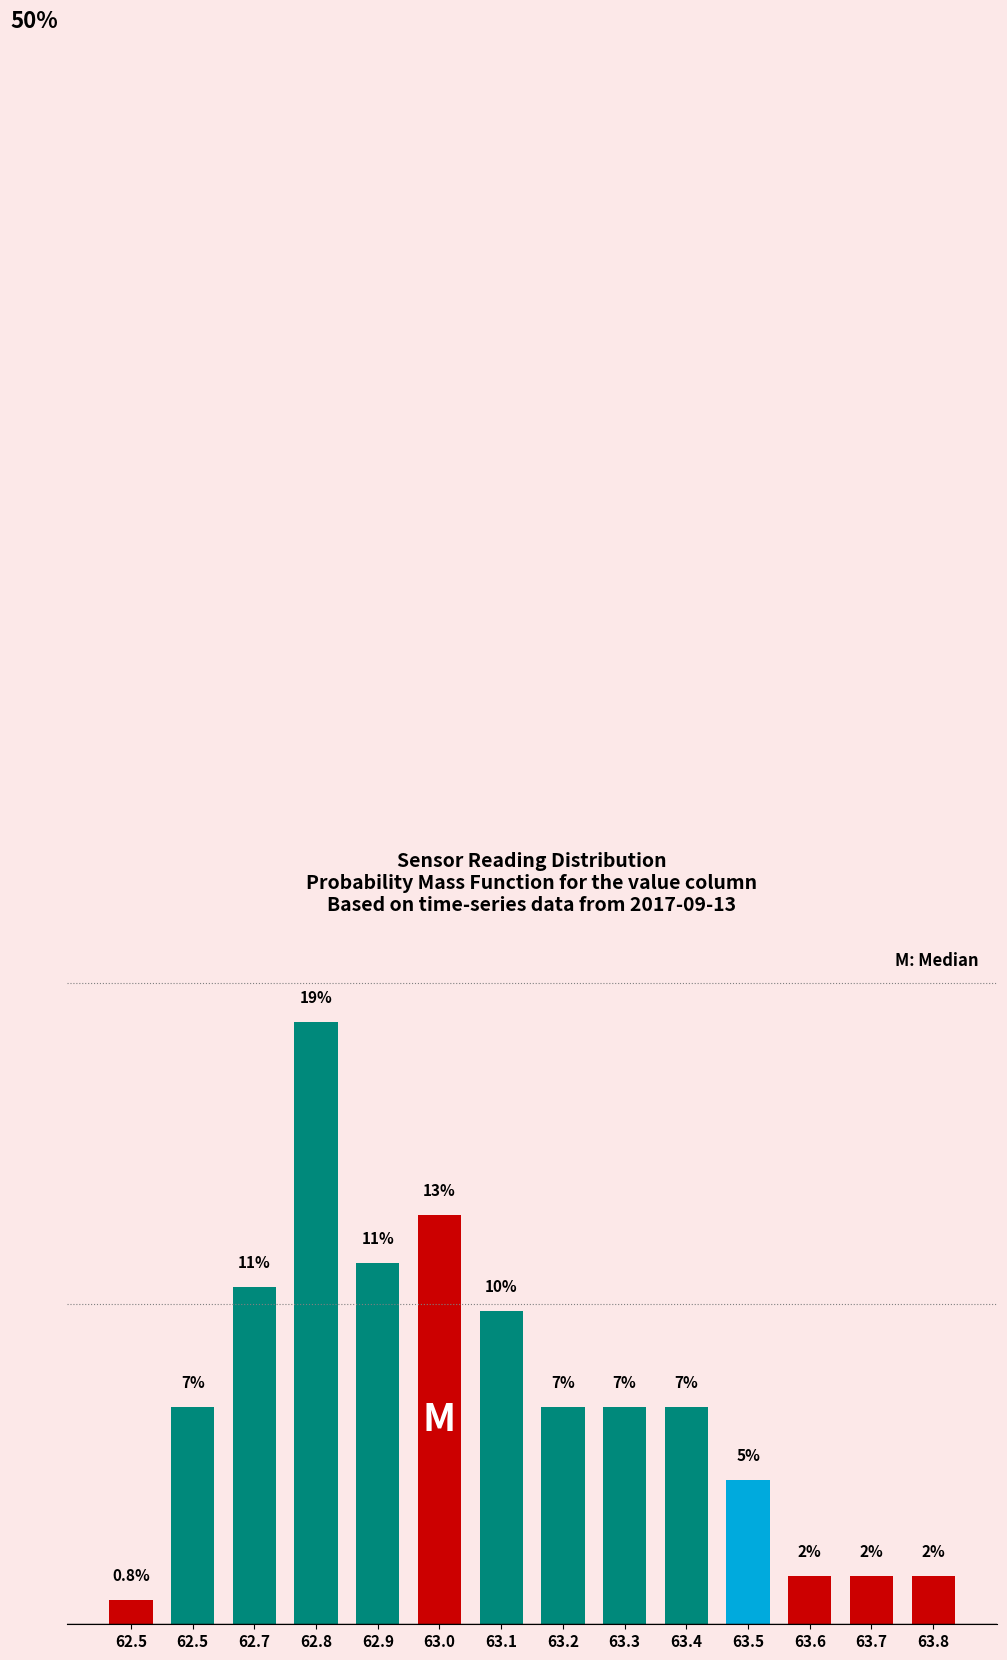

Does the chart contain any negative values?

No